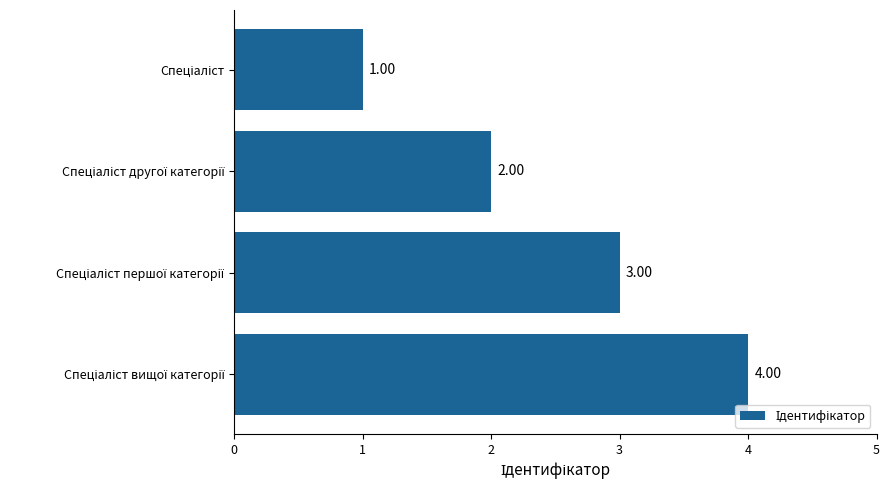

Count the number of data series in this chart.

1